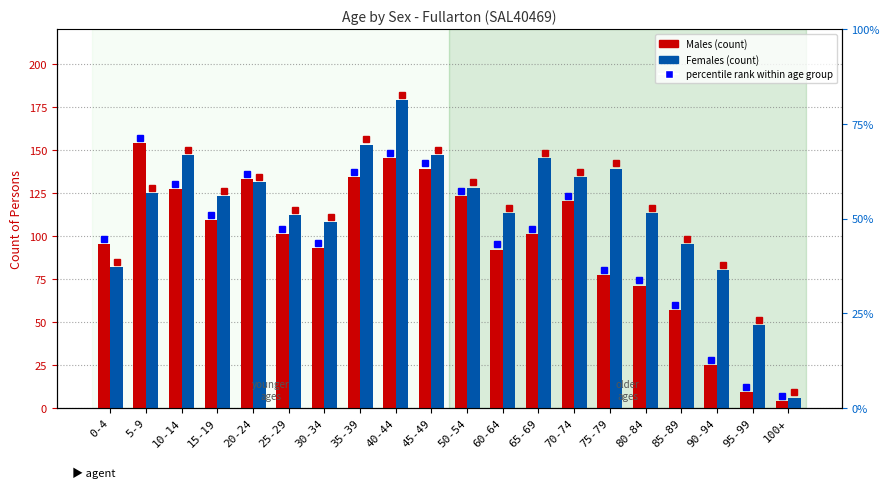

List the series in order of their peak value, highest first.

Females, Males